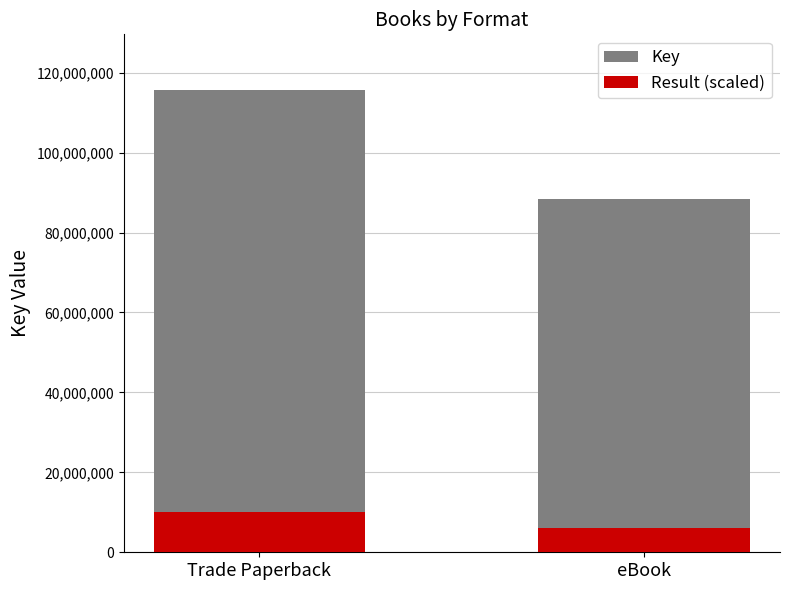

What is the value of the Result (scaled) bar at the 2nd from the left?

6000000